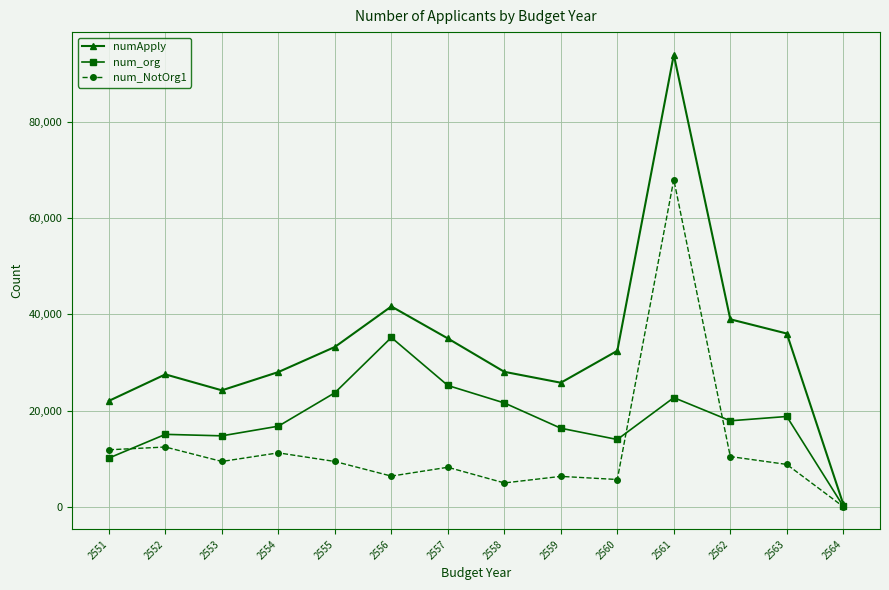

How many data points in numApply are less than 32450?

7